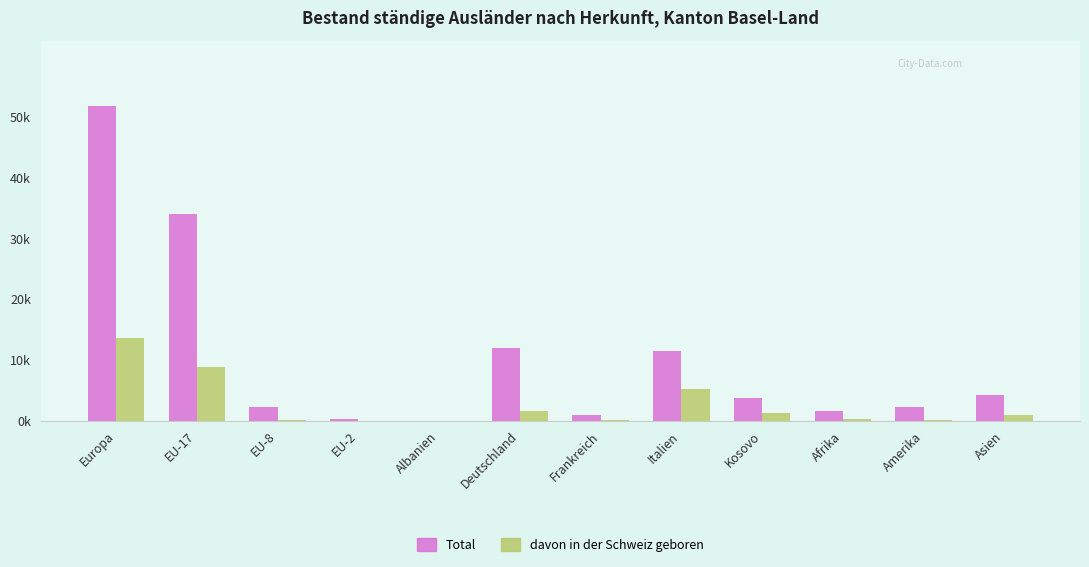

What value does the davon in der Schweiz geboren series have at EU-2, to the nearest 10?

30